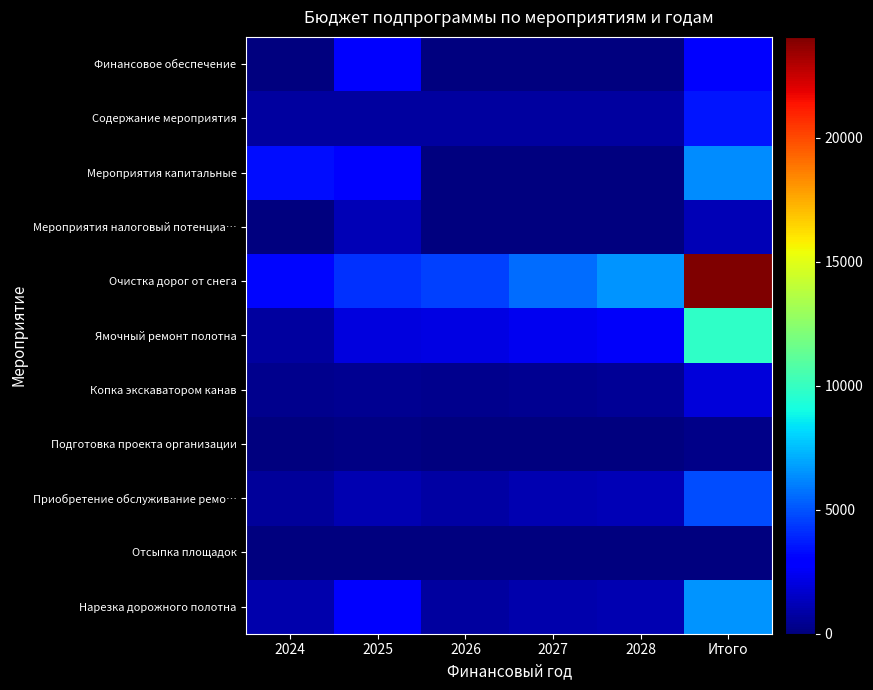

Count the number of categories in the chart.

6